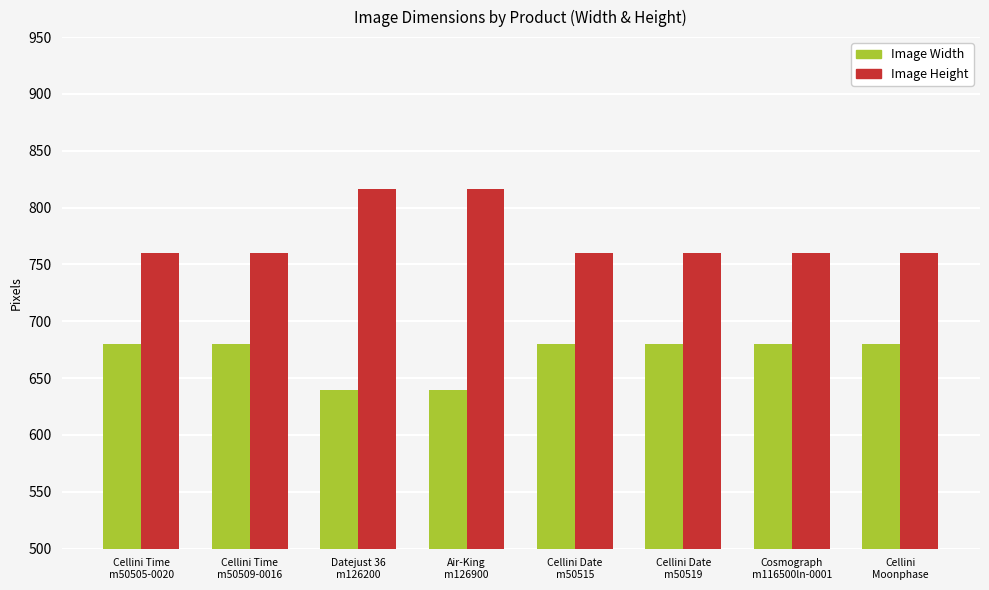

What is the difference between the maximum and minimum values in the Image Height series?

56